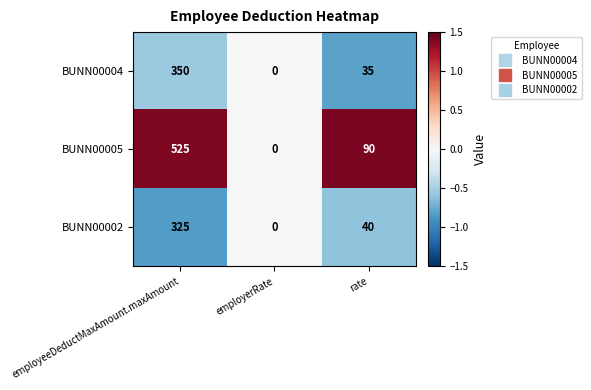

Reading right to left, transcribe all the data shown in this chart.

BUNN00004: rate=35	employerRate=0	employeeDeductMaxAmount.maxAmount=350
BUNN00005: rate=90	employerRate=0	employeeDeductMaxAmount.maxAmount=525
BUNN00002: rate=40	employerRate=0	employeeDeductMaxAmount.maxAmount=325